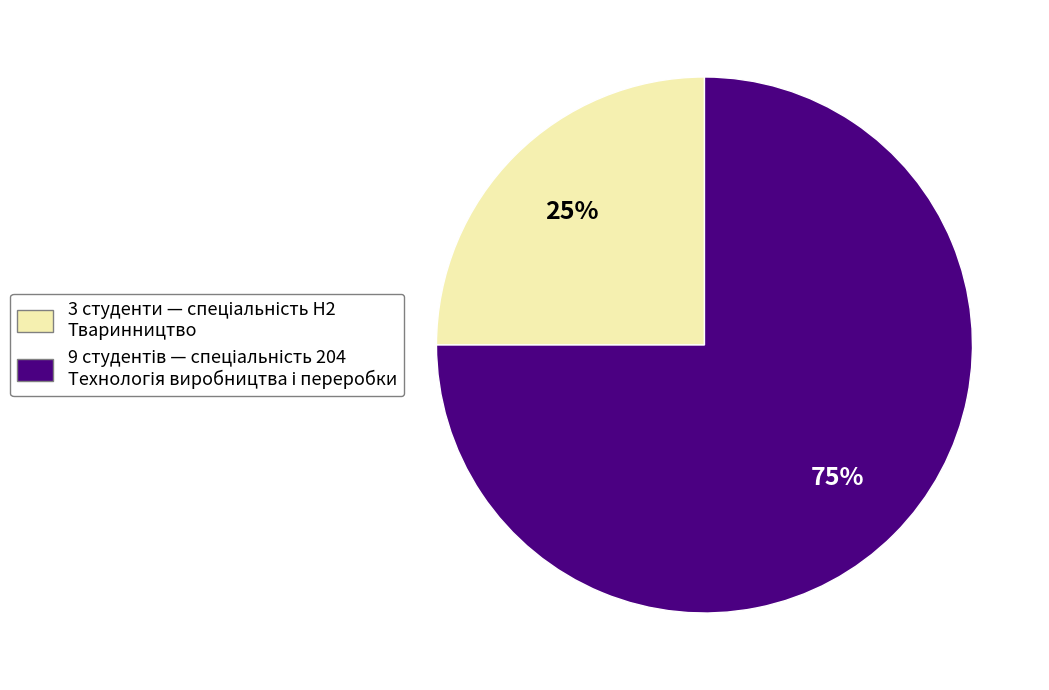

How many slices are in this pie chart?

2